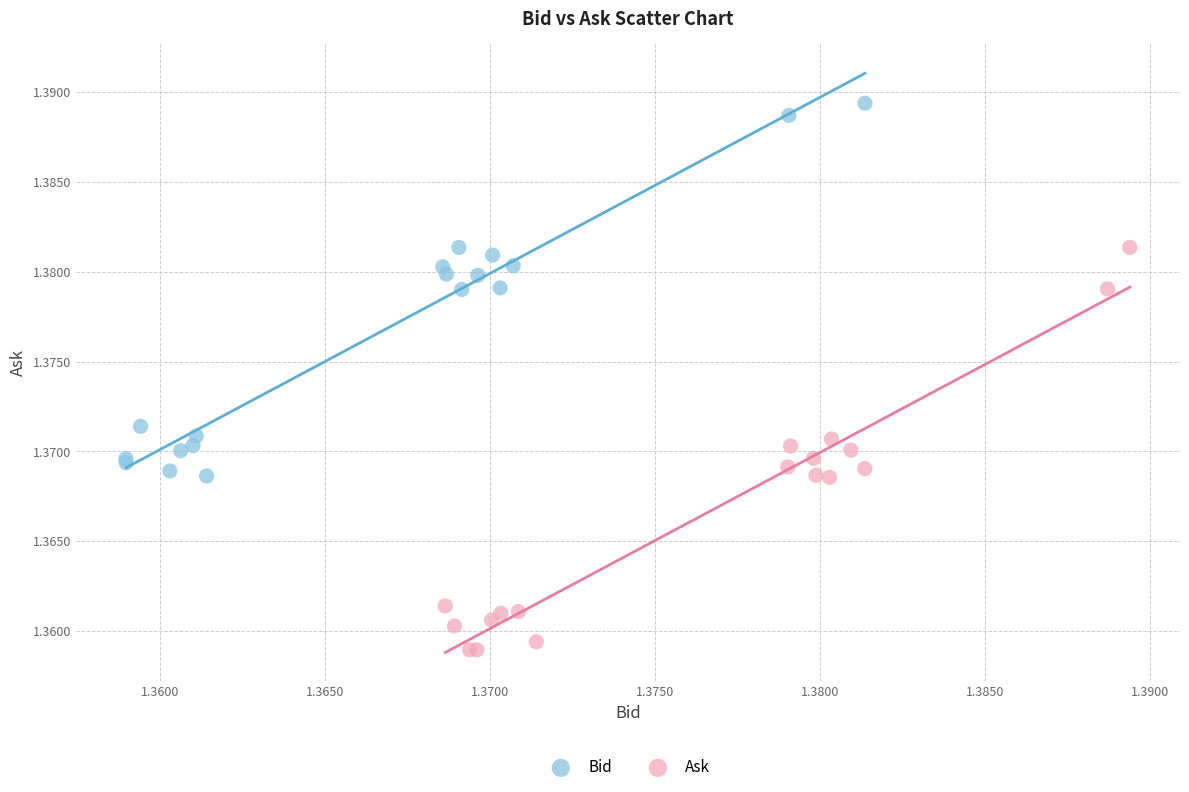

Which series has the widest spread of Y values?

Ask